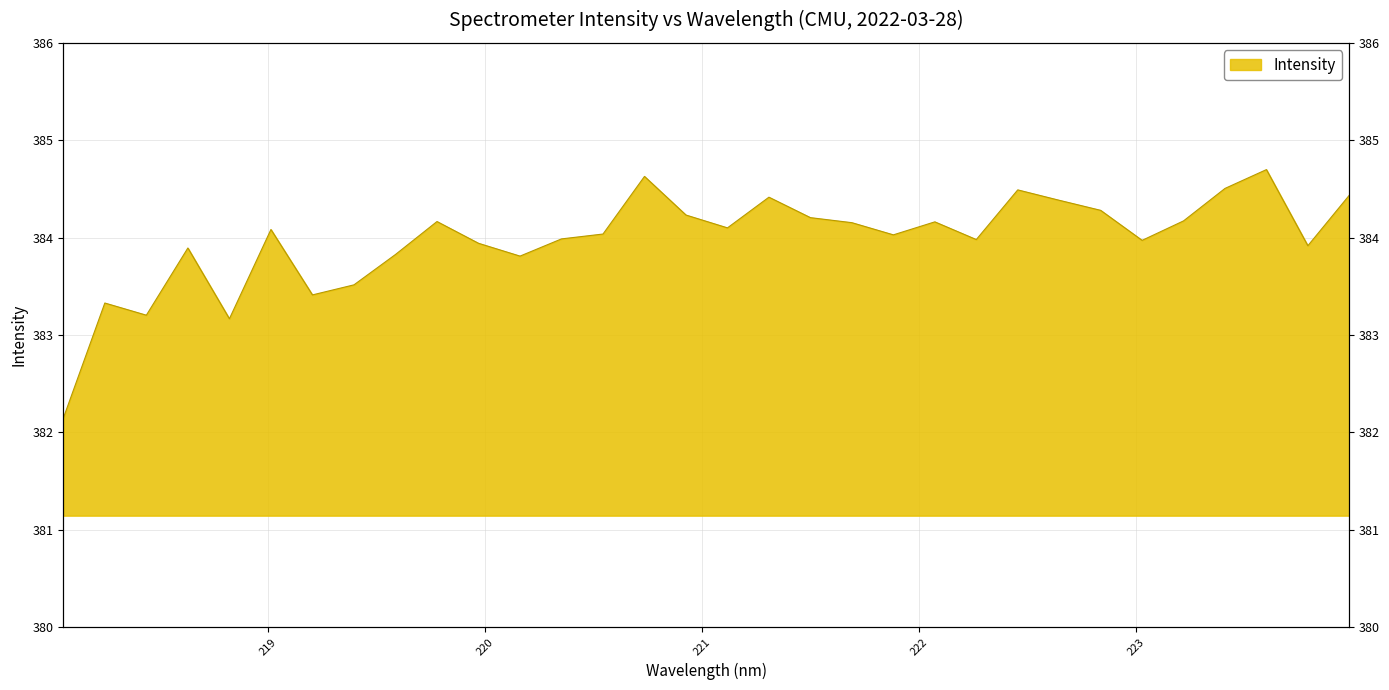

List the labels in order of value, largest first.

223.5987, 220.7354, 223.408, 222.4538, 223.9802, 221.3083, 222.6447, 222.8355, 220.9264, 221.4993, 223.2172, 219.7801, 222.0721, 221.6902, 221.1174, 219.0156, 220.5444, 221.8812, 220.3533, 222.263, 223.0264, 219.9712, 223.7895, 218.6332, 219.589, 220.1623, 219.3979, 219.2067, 218.2508, 218.442, 218.8244, 218.0596